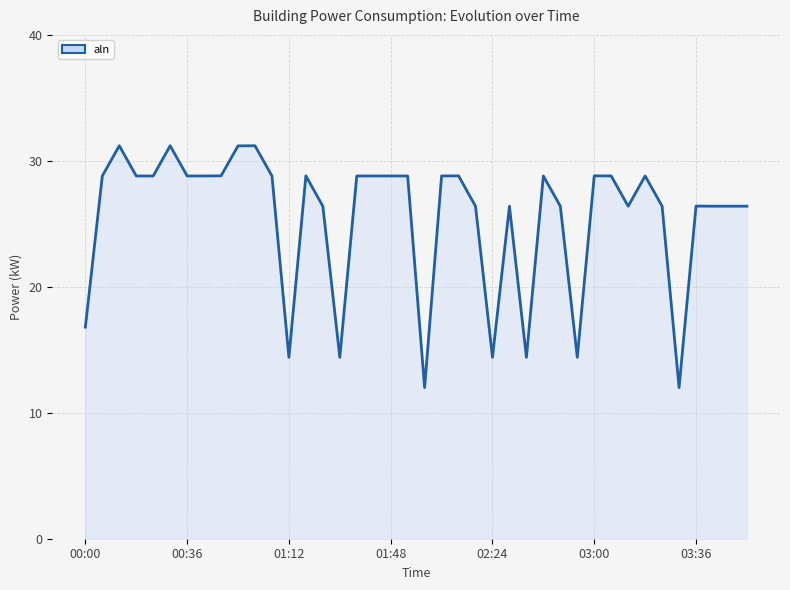

What is the greatest value displayed?

31.2